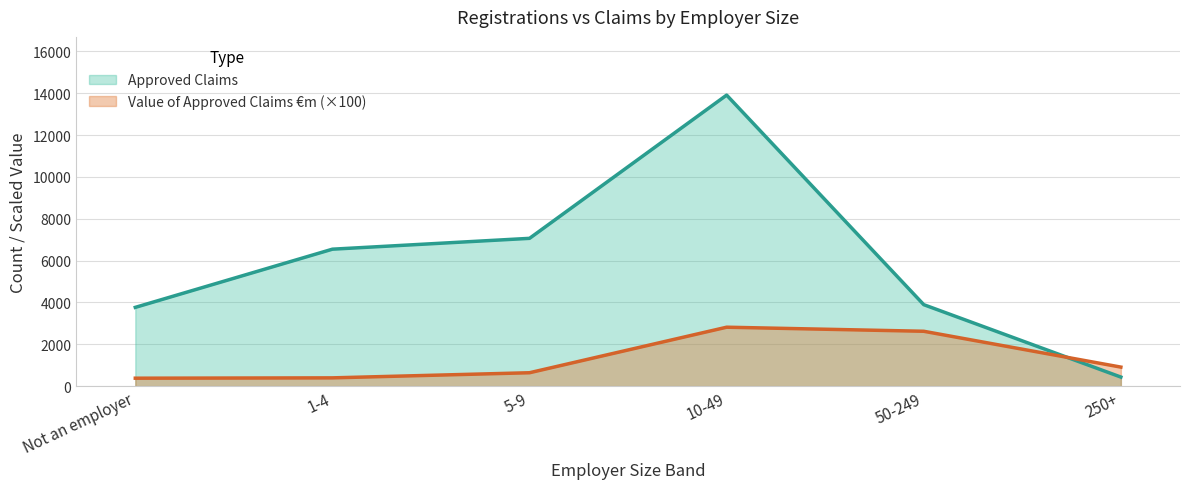

Which series has the largest total across all categories?

Approved Claims